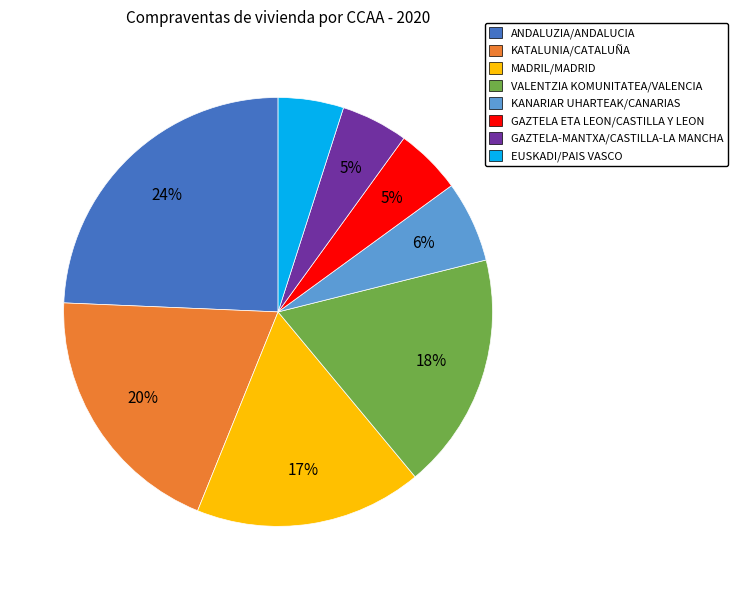

Count the number of slices in the pie.

8